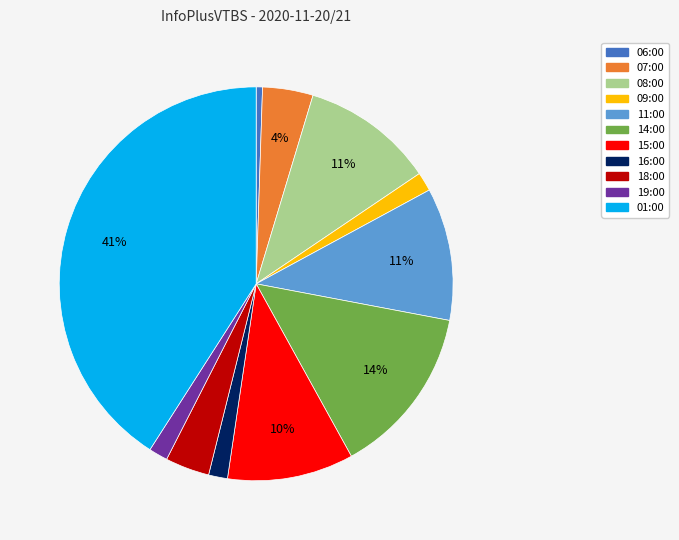

What percentage is the 07:00 slice, to the nearest percent?

4%